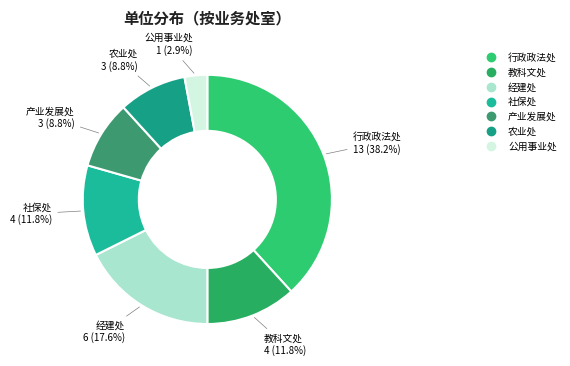

Do 农业处 and 教科文处 together represent more than half of the pie?

No